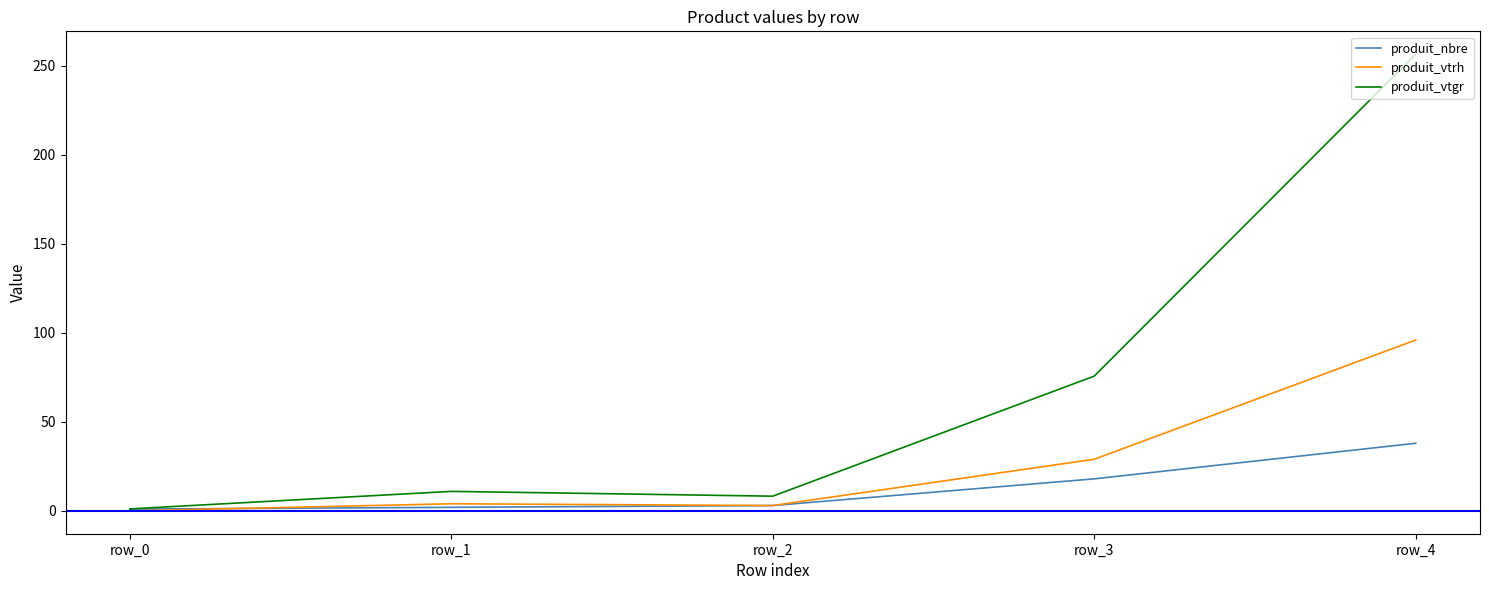

List the series in order of their overall mean, highest first.

produit_vtgr, produit_vtrh, produit_nbre